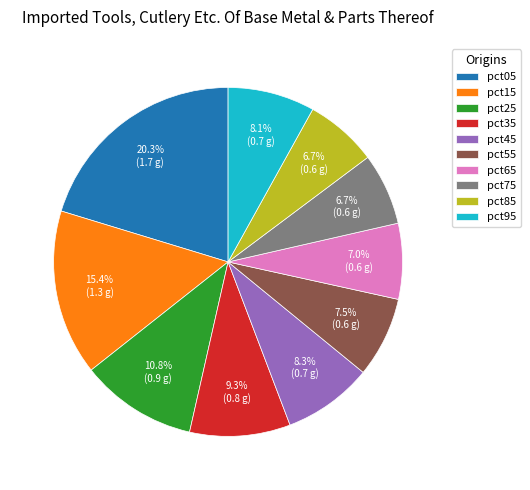

What is the largest slice in the pie chart?

pct05